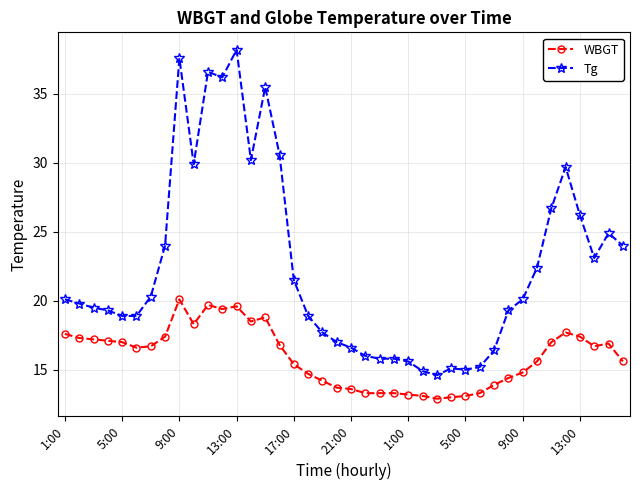

Which series has the largest total across all categories?

Tg